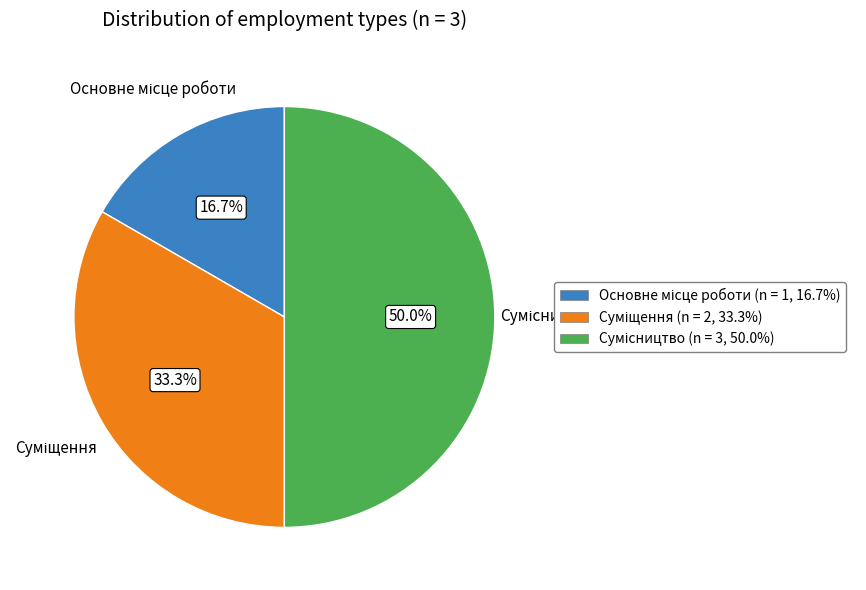

True or false: Сумісництво accounts for 60% of the total.

False